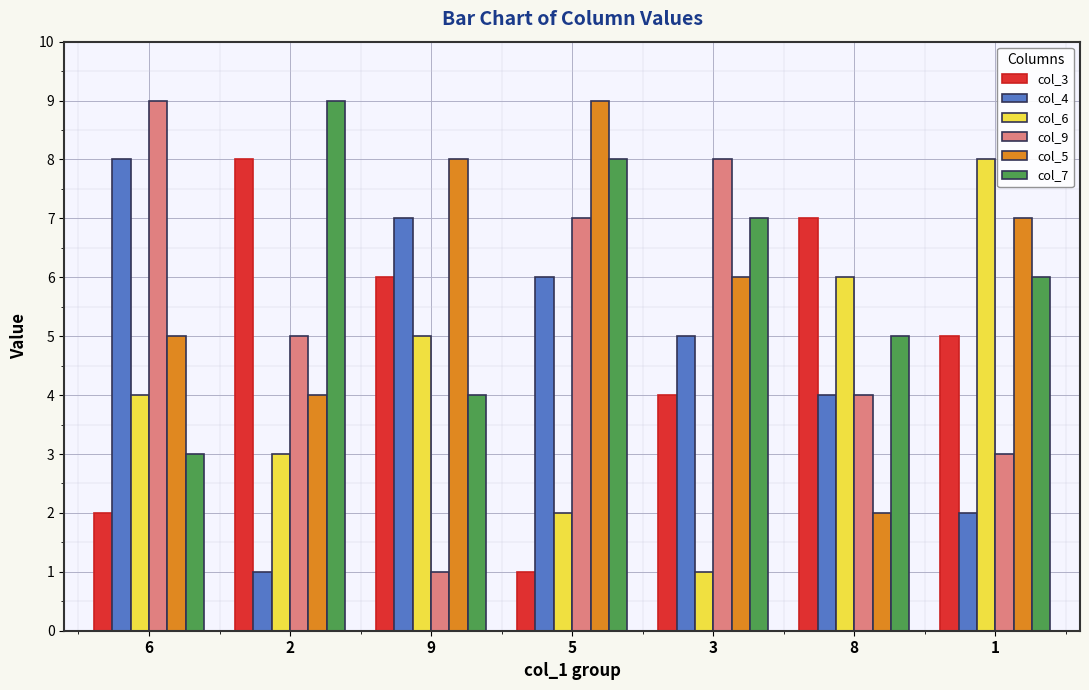

What is the difference between the col_6 values at 6 and 2?

1